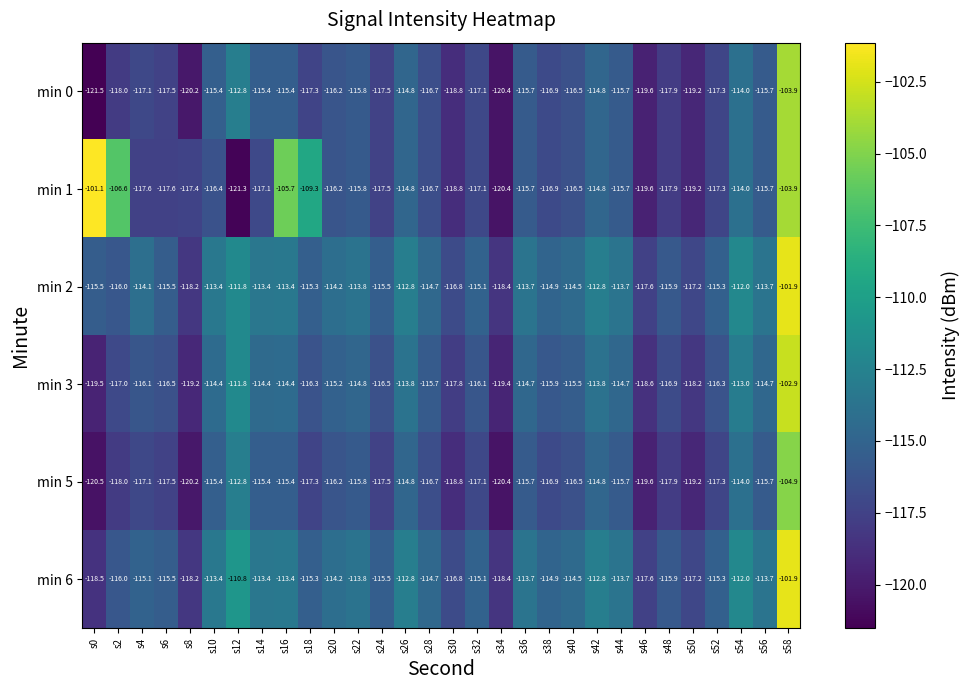

What is the difference between the highest and lowest values at s6?

2.1